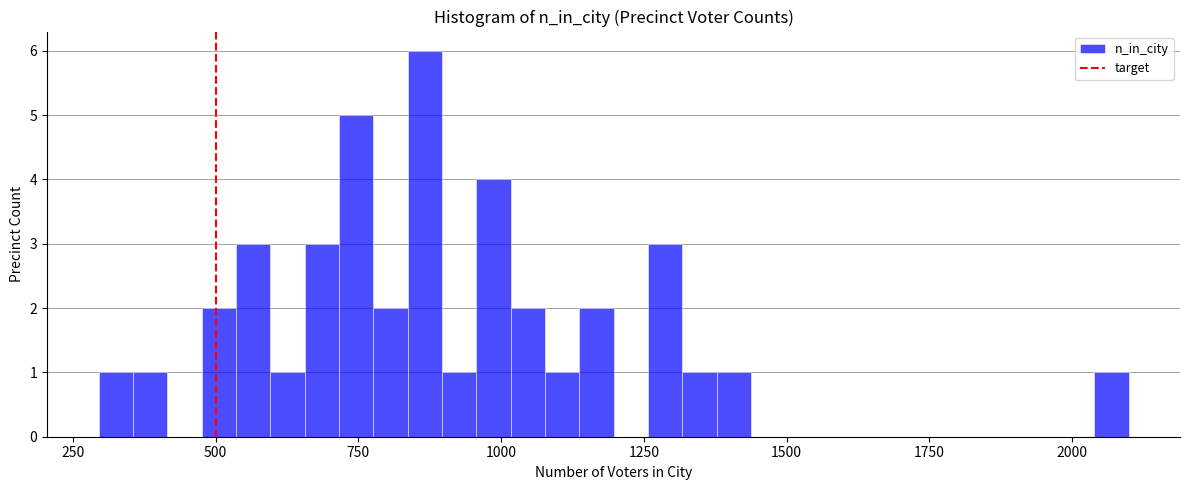

Around what value on the x-axis is the tallest bar? Give the approximate position of its centre, as read against the axis.

850